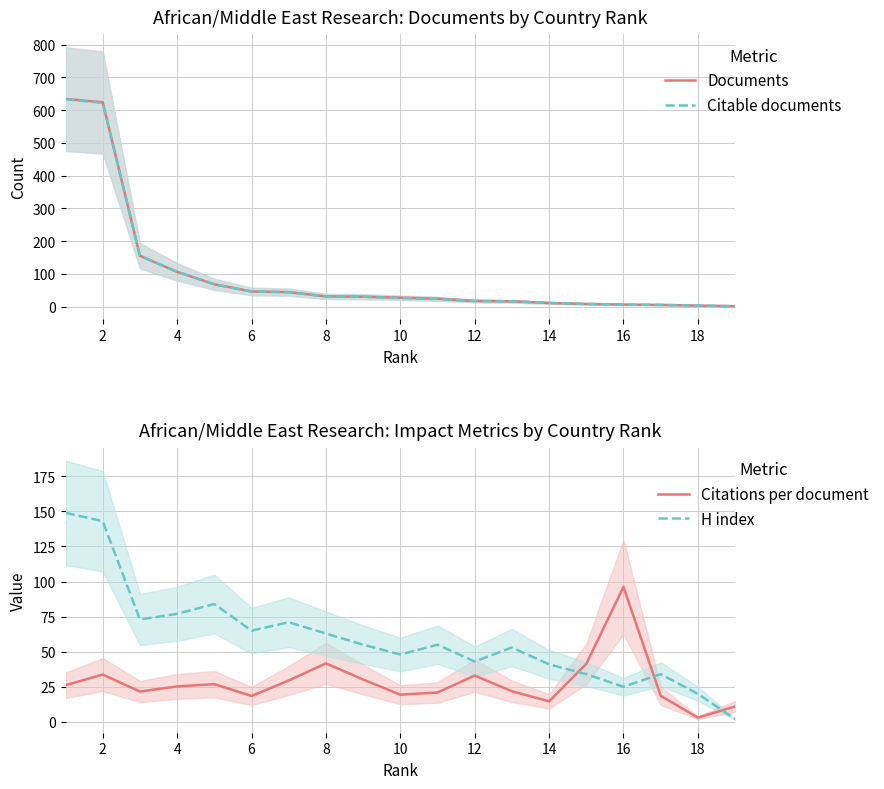

In H index, how many points are higher than both neighbors (excluding endpoints)?

5